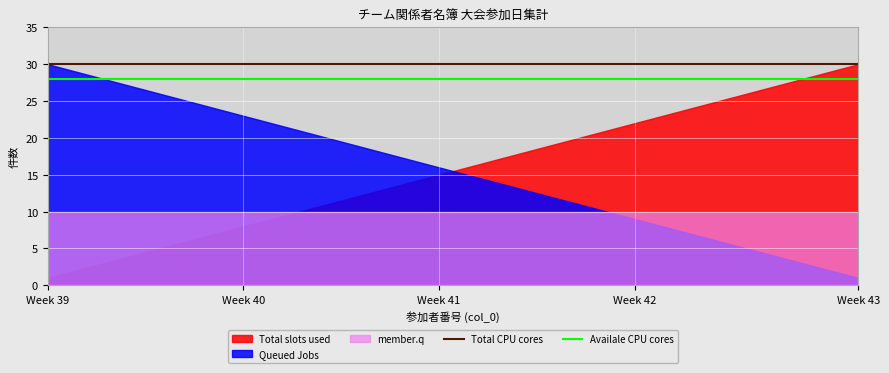

Which category has the highest value in the Total CPU cores series?

Week 39